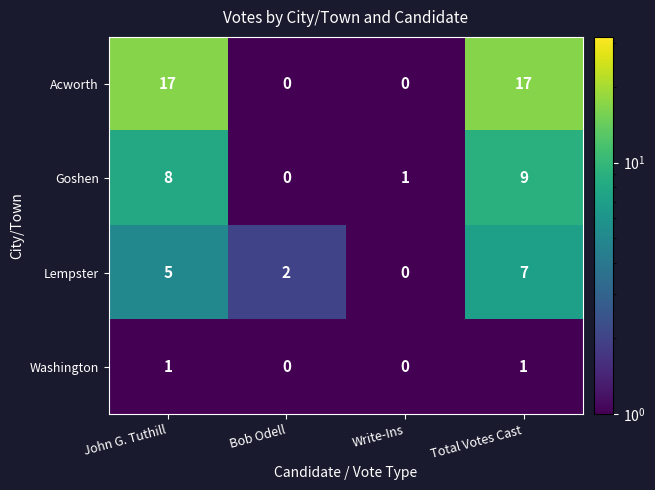

Which series changed the most between John G. Tuthill and Total Votes Cast?

Lempster